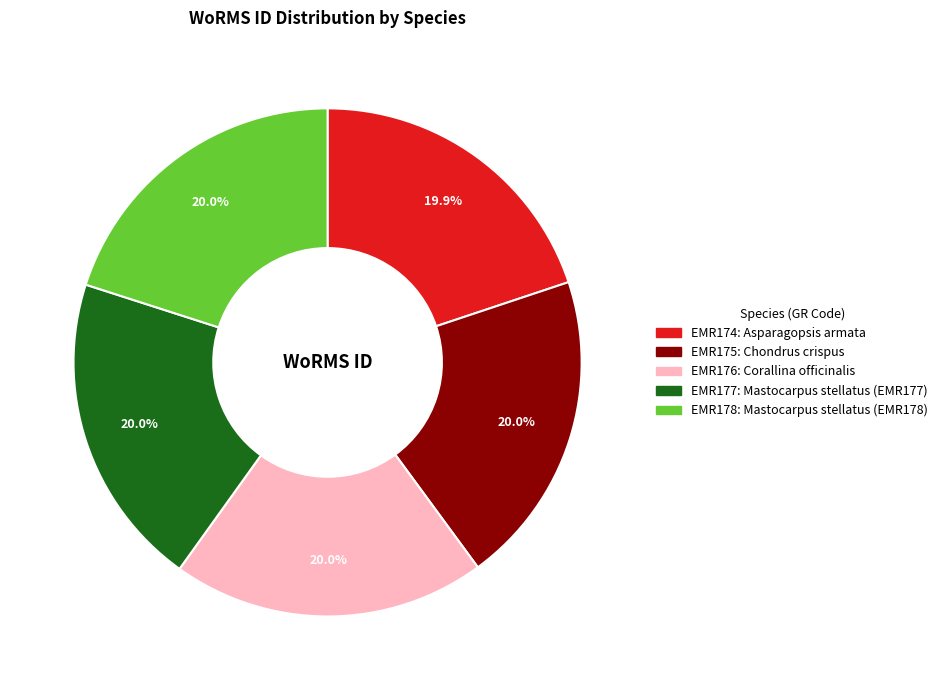

To the nearest percent, what is the average slice percentage?

20%